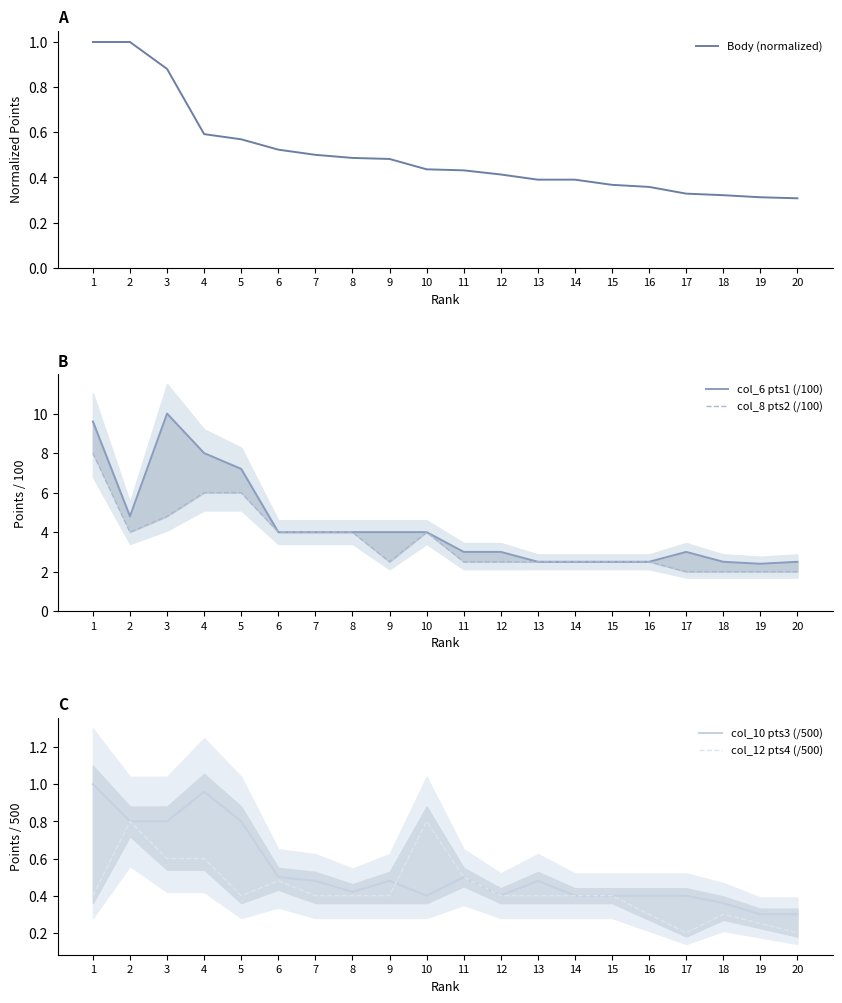

True or false: col_6 pts1 (/100) and col_10 pts3 (/500) cross at least once.

False